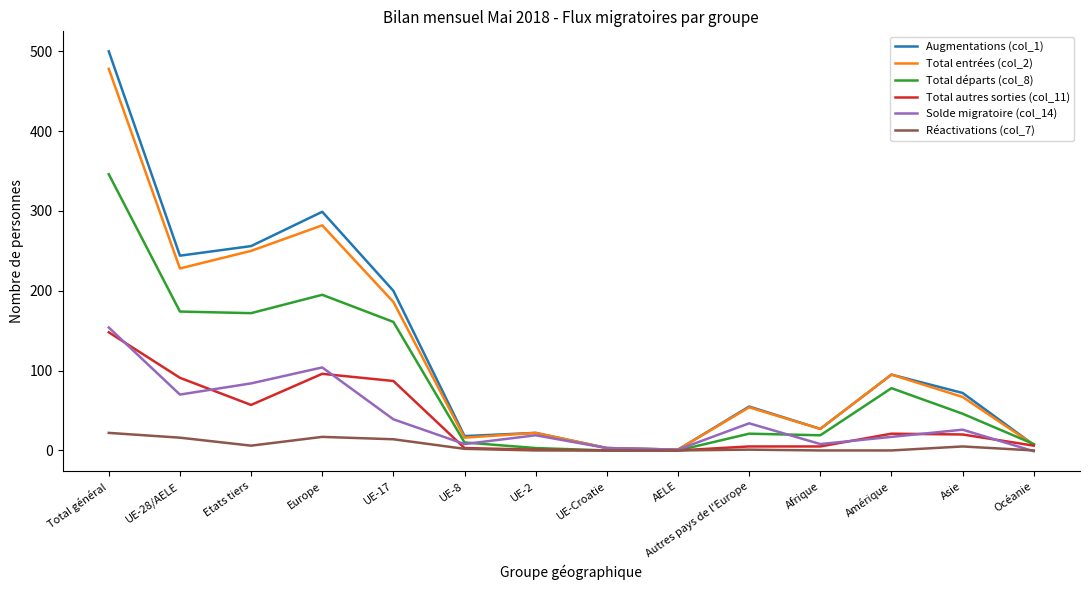

At which label does Augmentations (col_1) reach its peak?

Total général